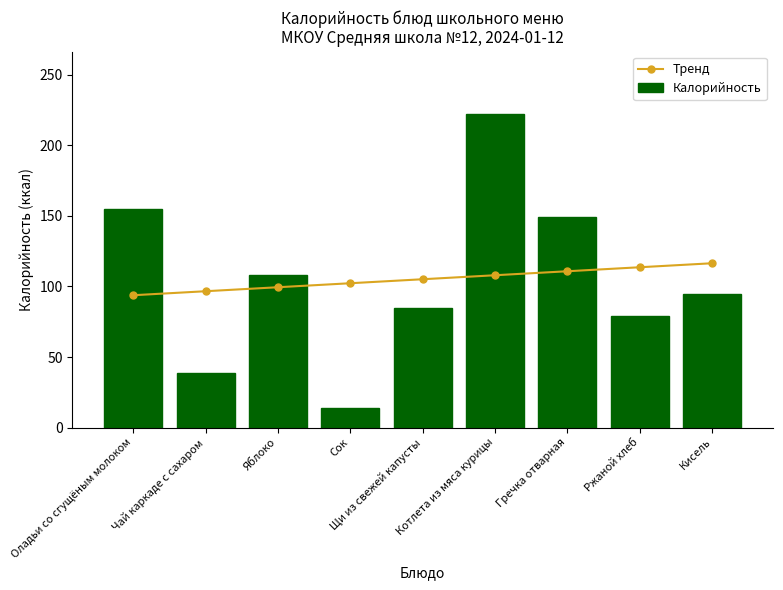

At Сок, list the series in order from smallest to largest.

Калорийность, Тренд